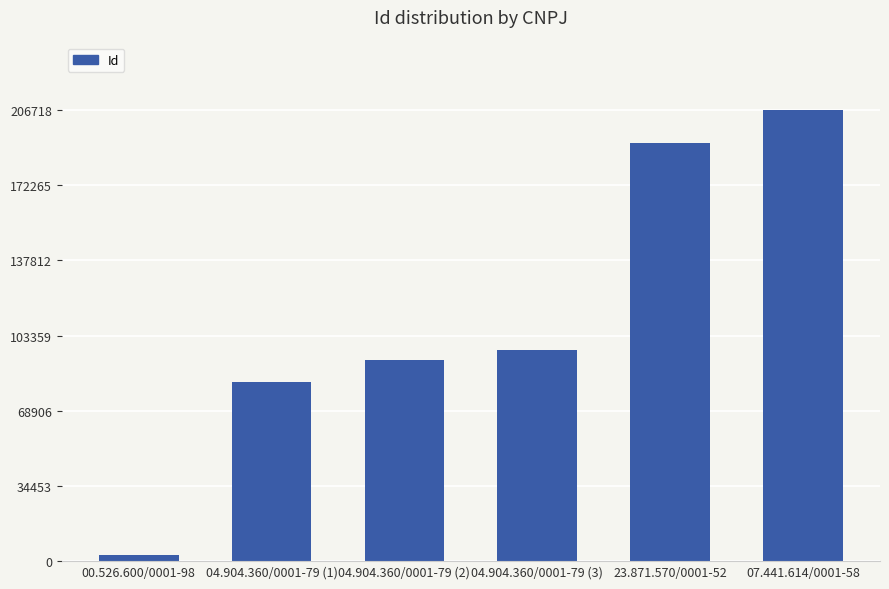

What is the minimum value shown in the chart?

2874